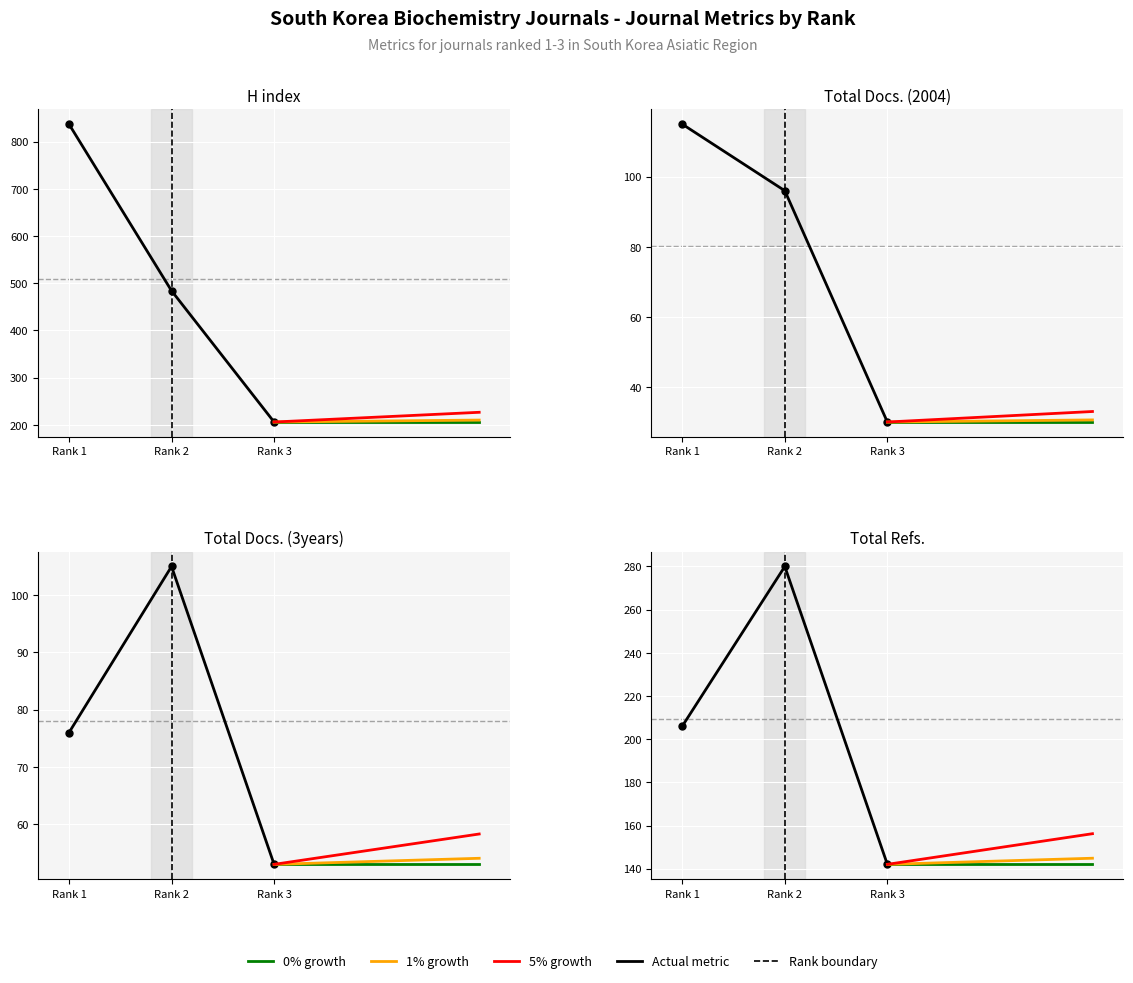

What is the value of the H index point at the 2nd from the left?

484